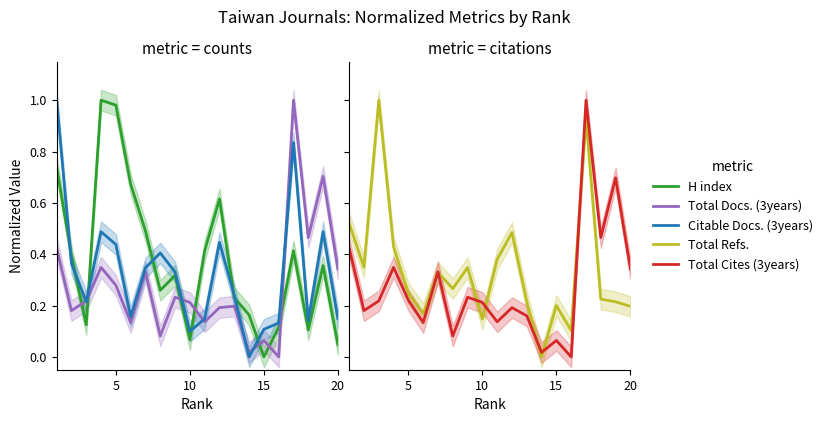

What is the difference between the maximum and second lowest values in the Citable Docs. (3years) series?

0.9